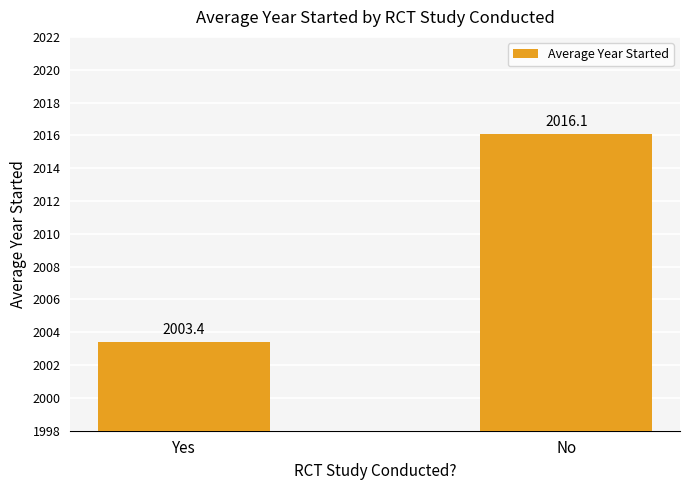

Is it true that the value at Yes is 1088.1?

False